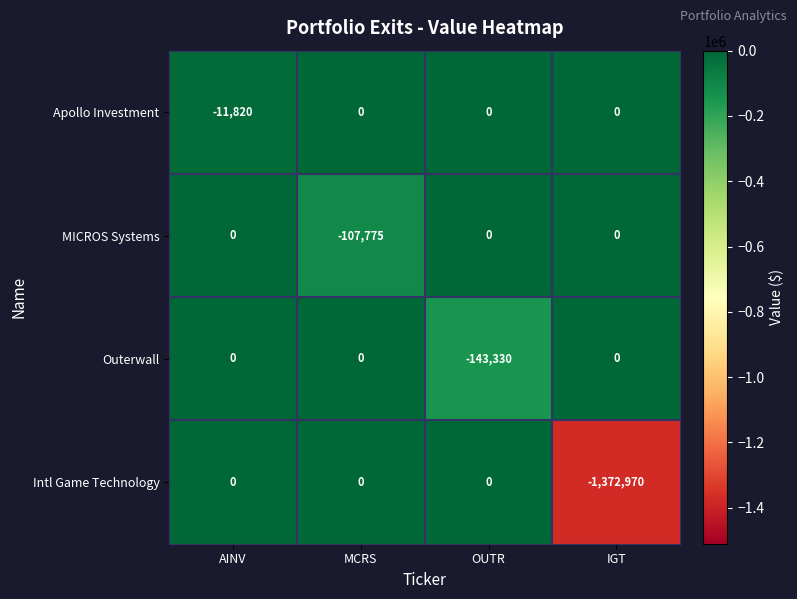

How many series are shown in this chart?

4